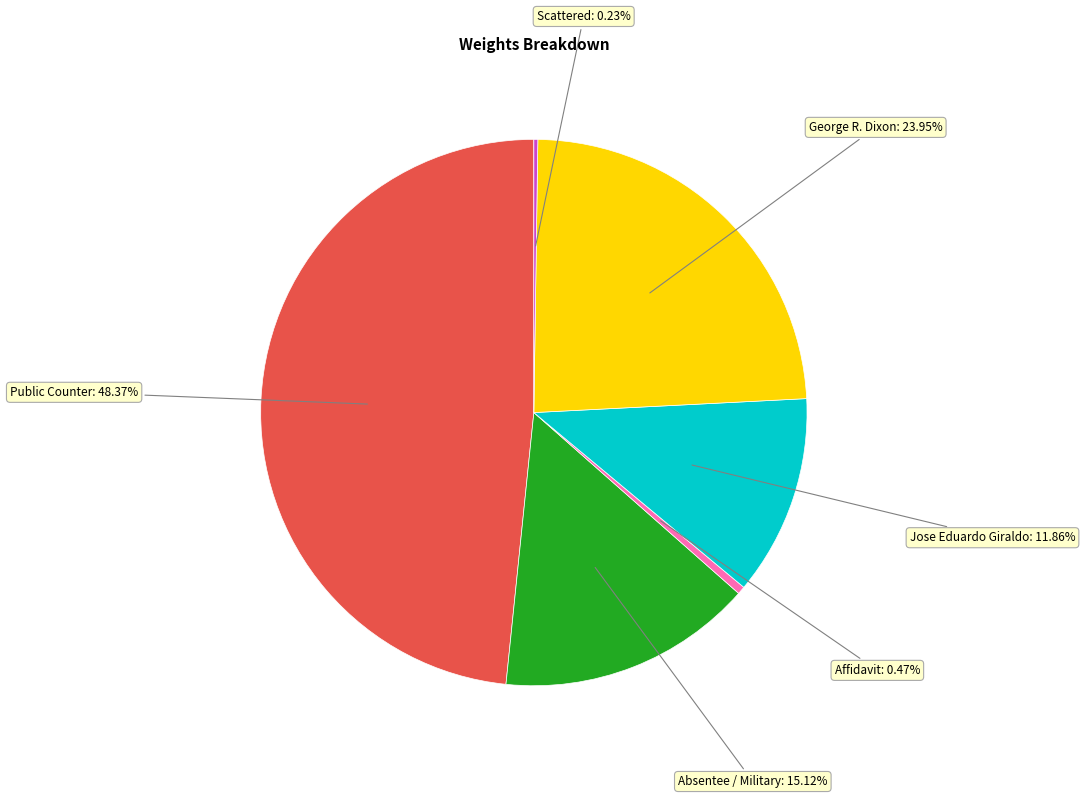

Is there a majority slice in this chart?

No